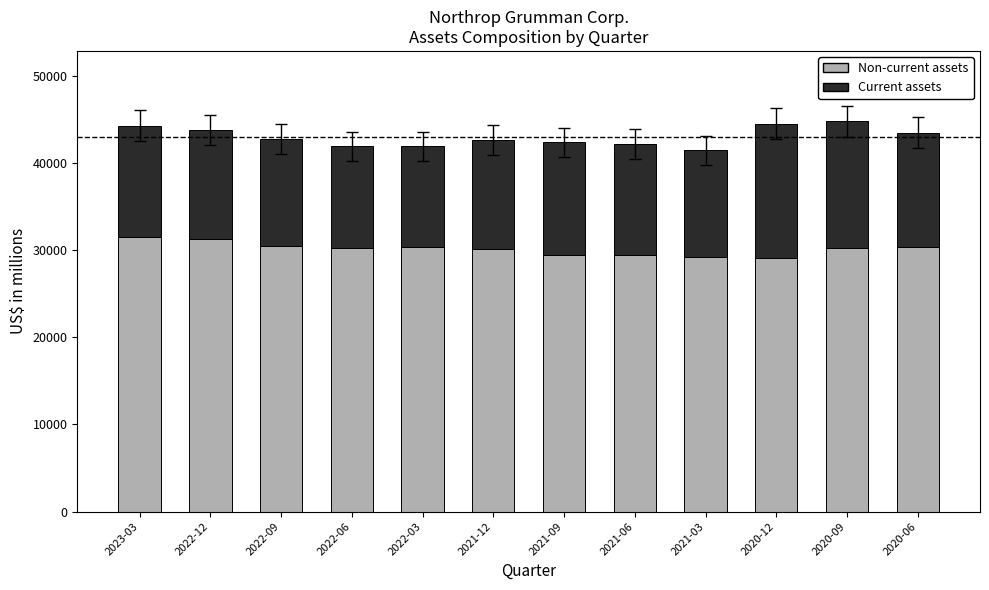

What is the total value across all series at 2022-06?

41914